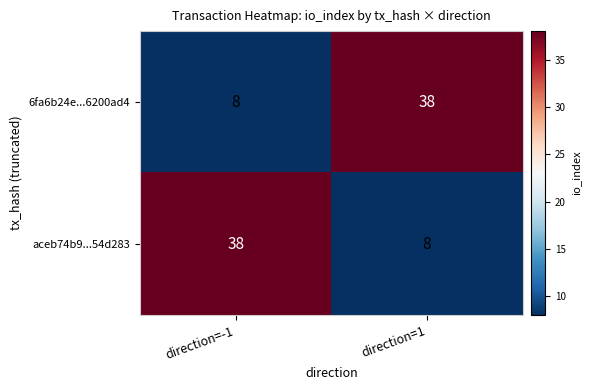

What is the difference between the 6fa6b24e...6200ad4 values at direction=-1 and direction=1?

30